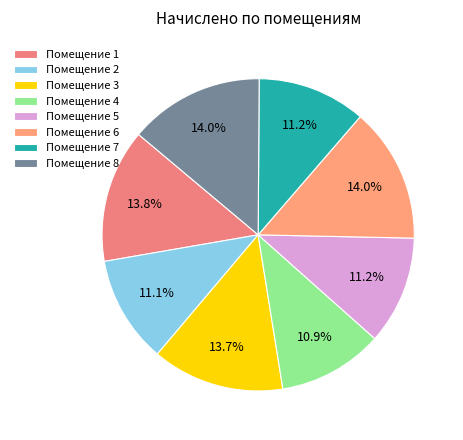

Count the number of slices in the pie.

8